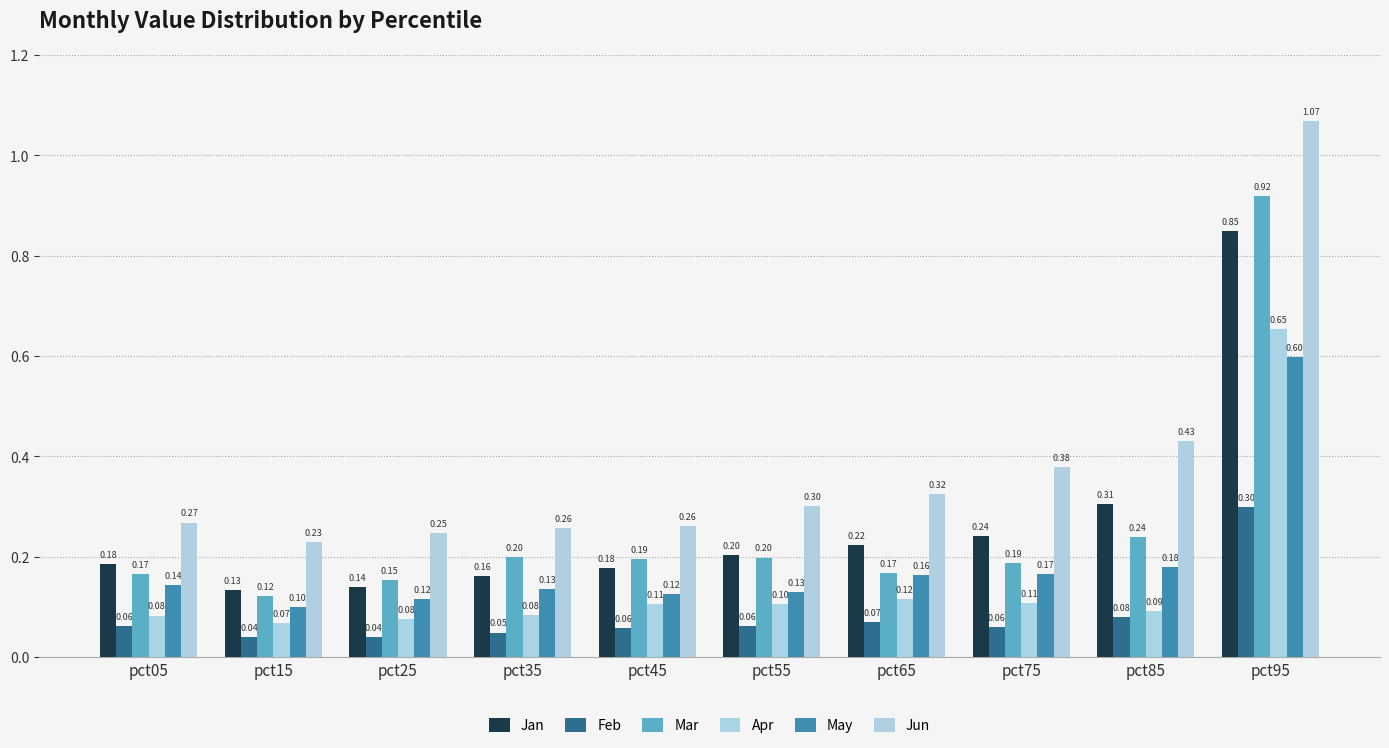

What are all the series names shown in the legend?

Jan, Feb, Mar, Apr, May, Jun